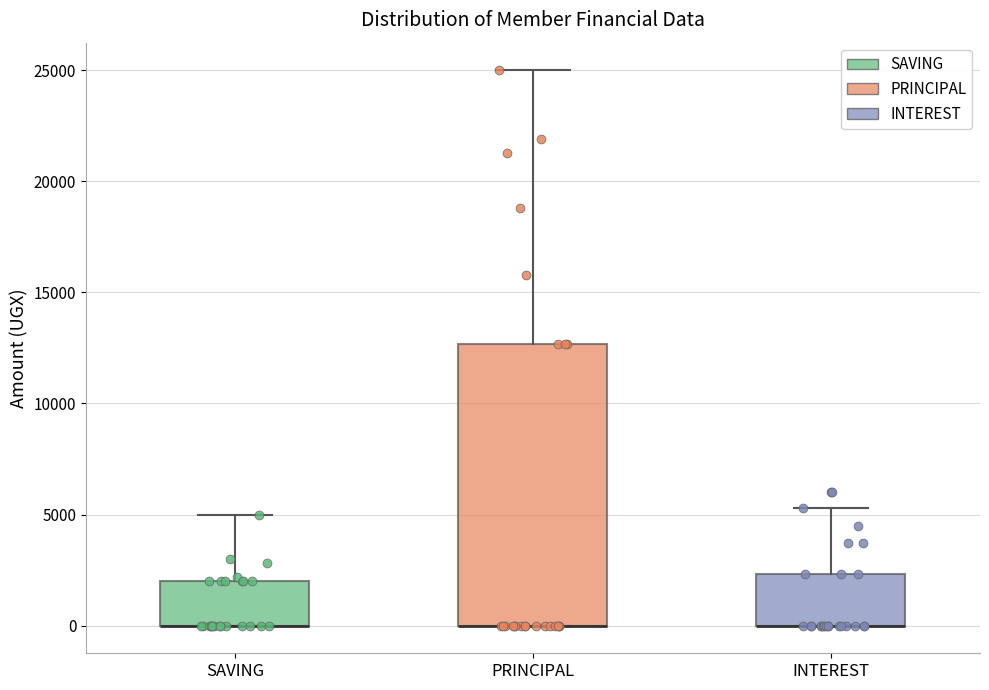

Which box is the tallest, from its lower edge to its upper edge?

PRINCIPAL